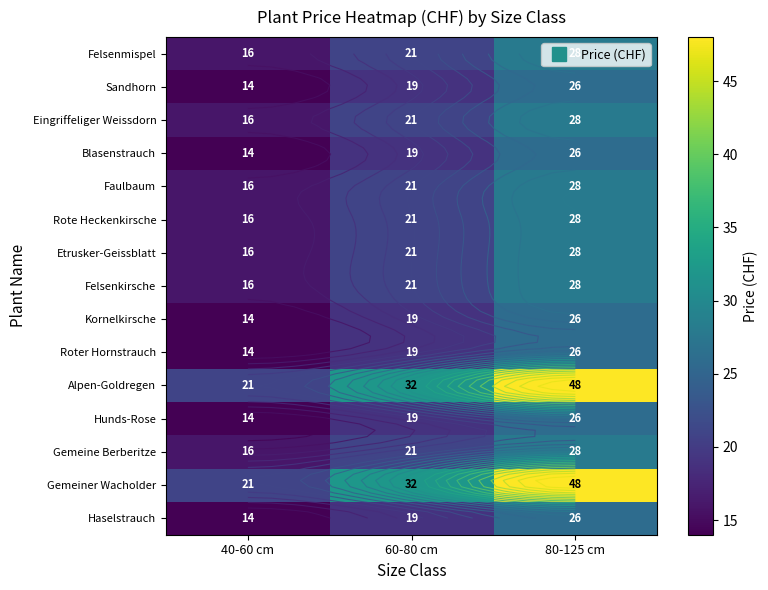

True or false: Felsenkirsche has a value of 47 at 80-125 cm.

False